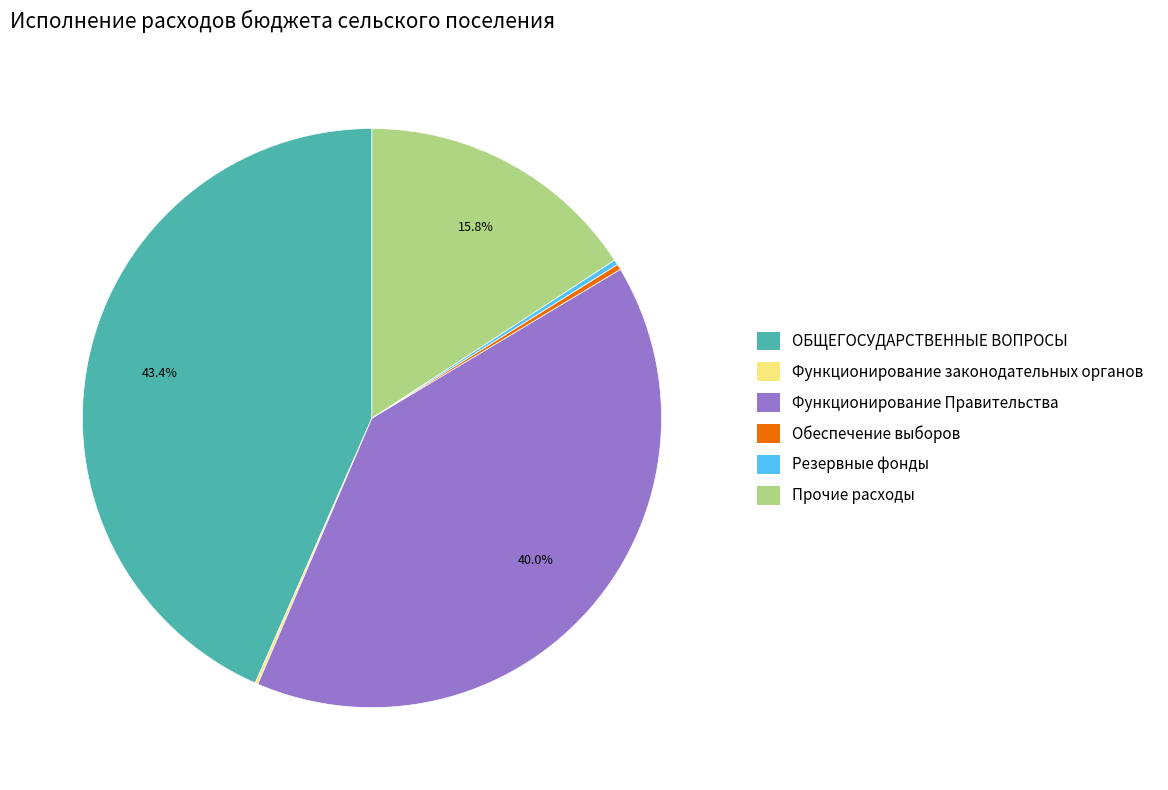

Is Резервные фонды the majority of the pie?

No